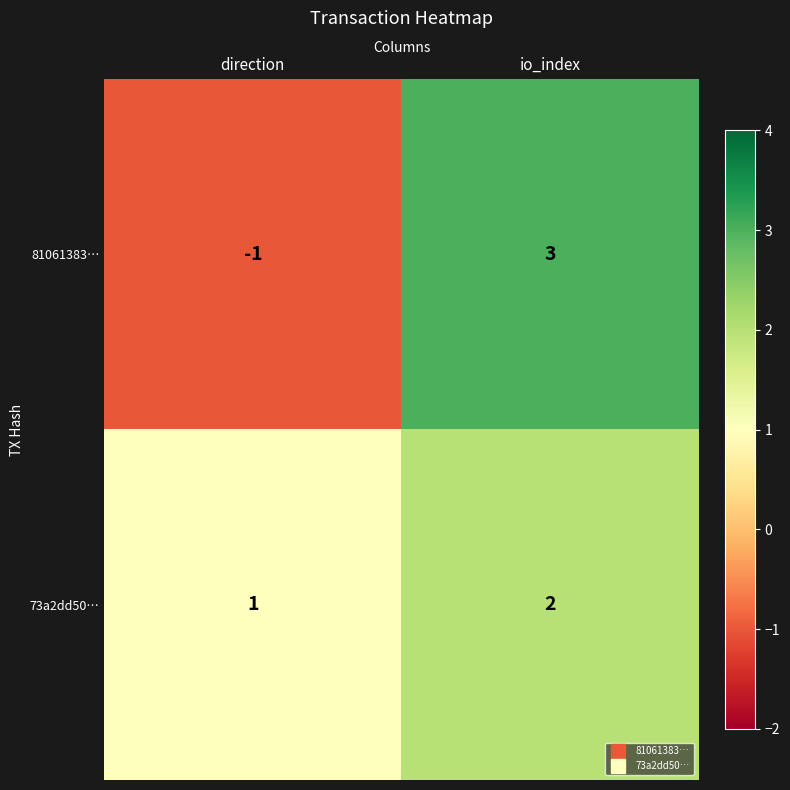

Reading right to left, extract all data points from this chart.

81061383…: io_index=3	direction=-1
73a2dd50…: io_index=2	direction=1